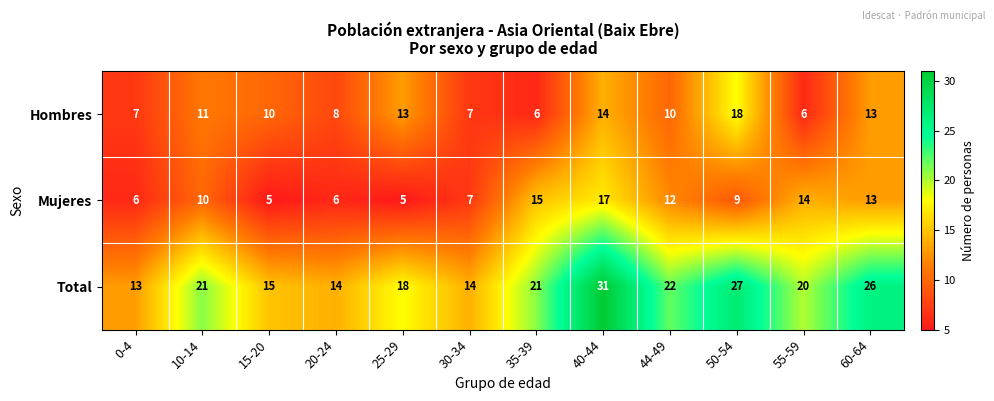

What is the difference between the maximum and minimum values in the Mujeres series?

12